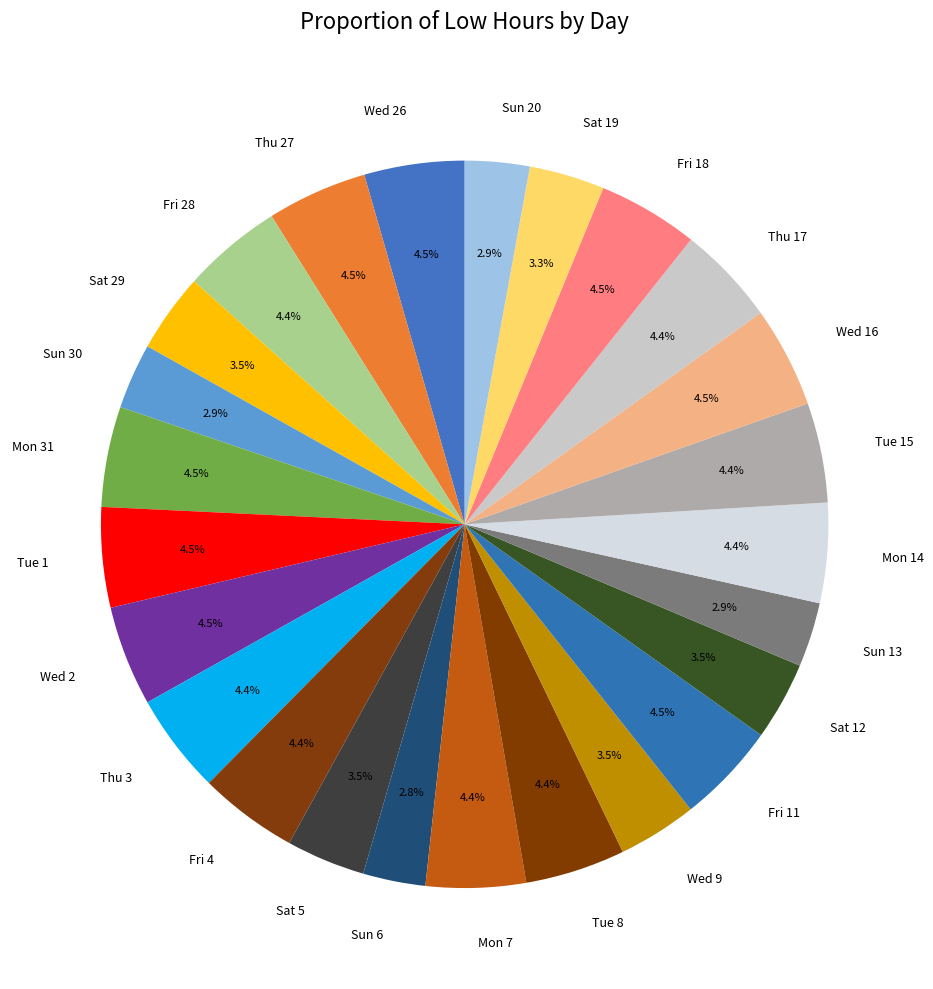

To the nearest percent, what is the difference between the largest and smallest slice percentages?

2%